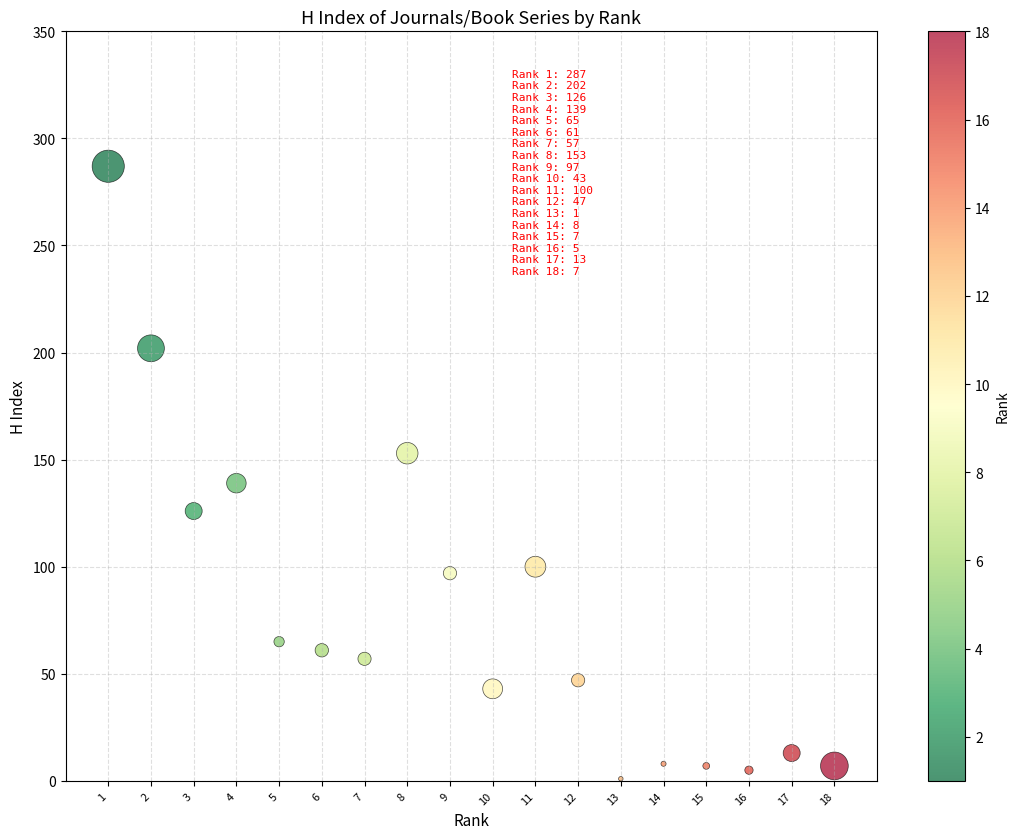

What Y value in the scatter plot is closest to 144?

139